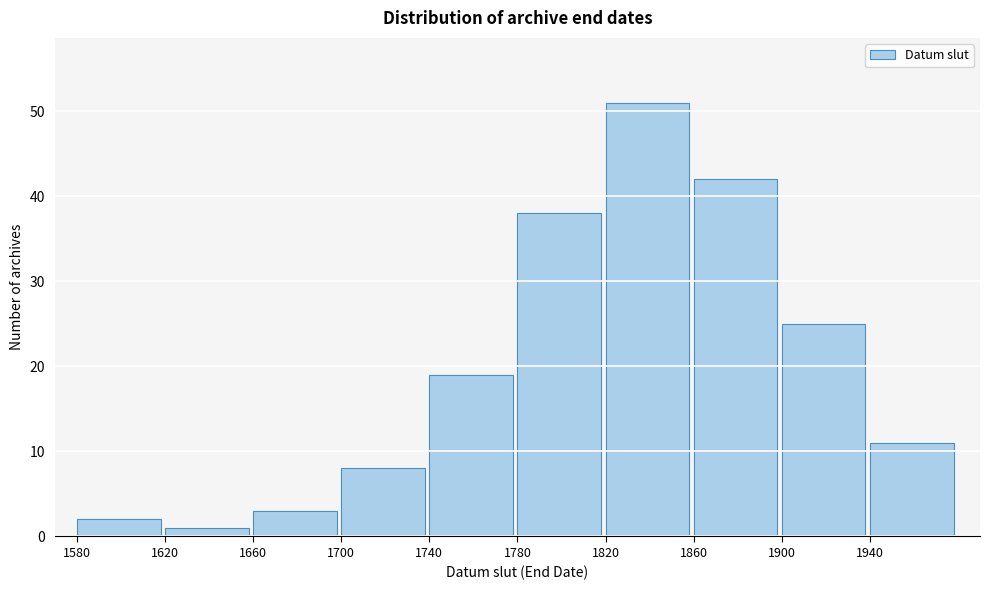

Reading left to right, what are all the values shown in this chart?

2	1	3	8	19	38	51	42	25	11